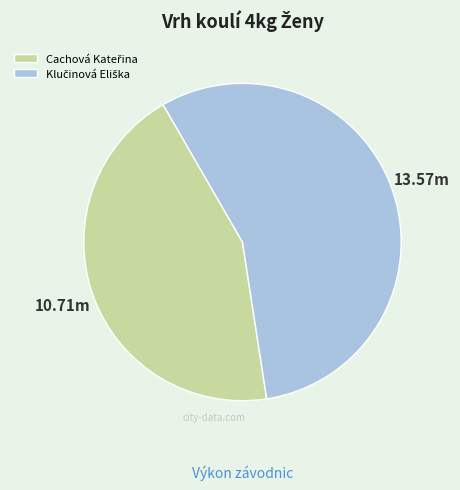

Does any single category account for the majority?

Yes